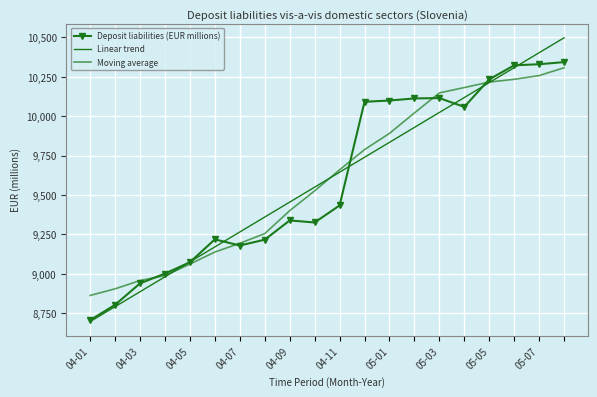

How many data points in Linear trend are above 9644?

10